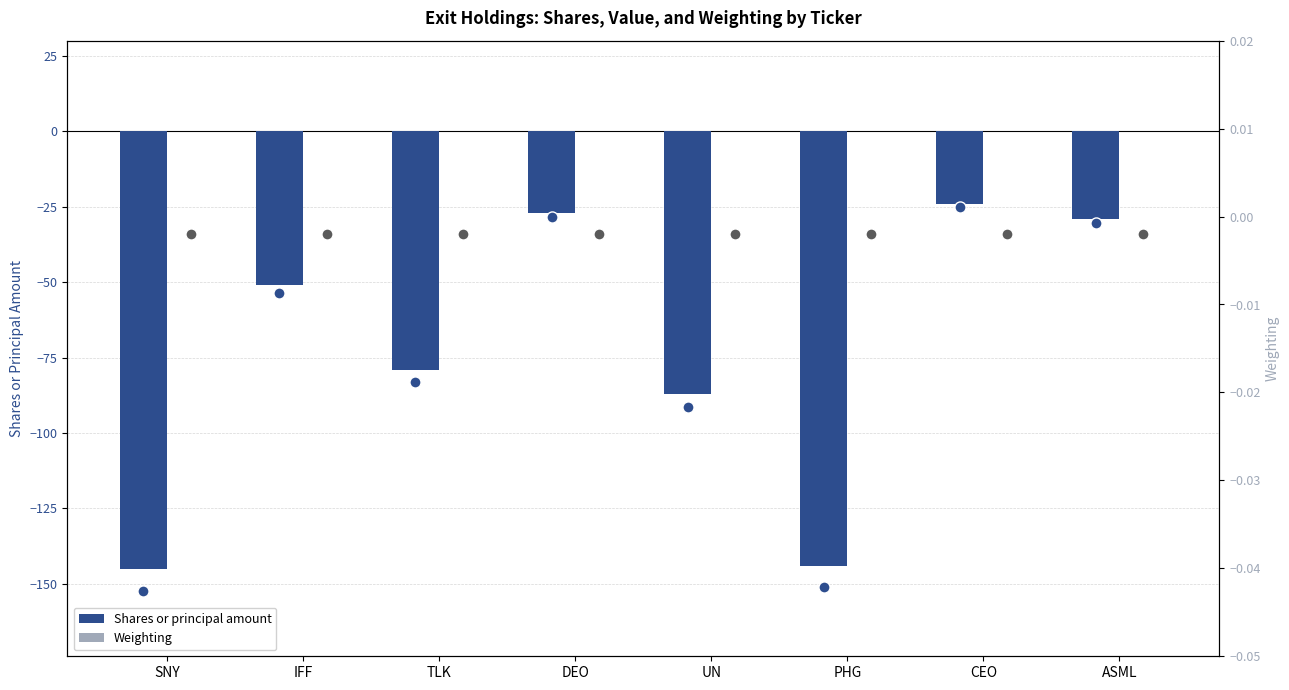

What is the spread (max minus min) of values at ASML?

29